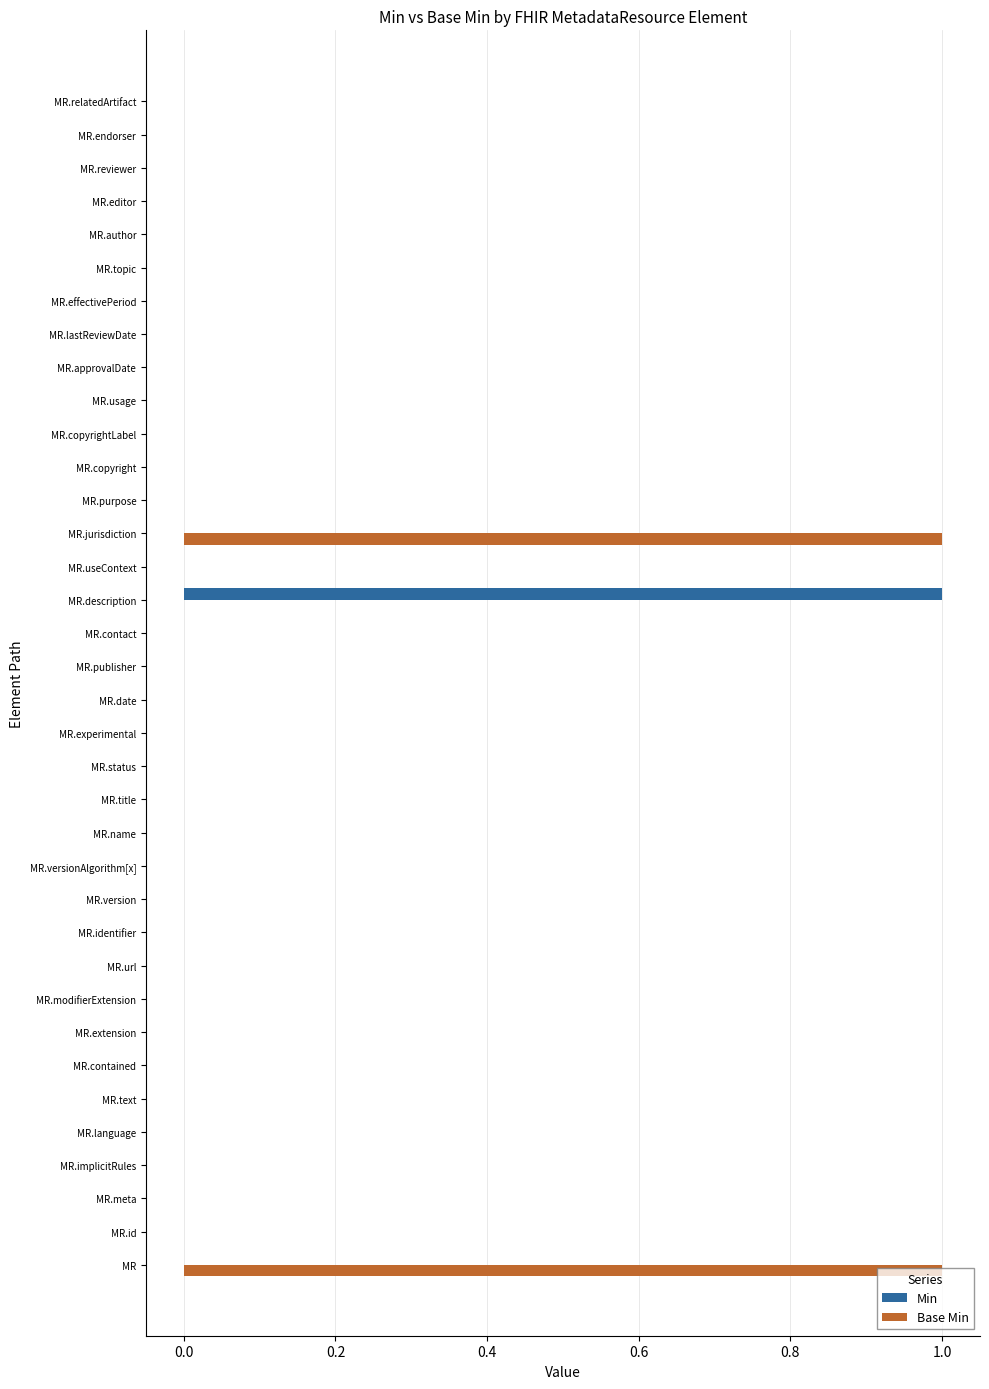

Which series changed the most between MR.extension and MR.jurisdiction?

Base Min